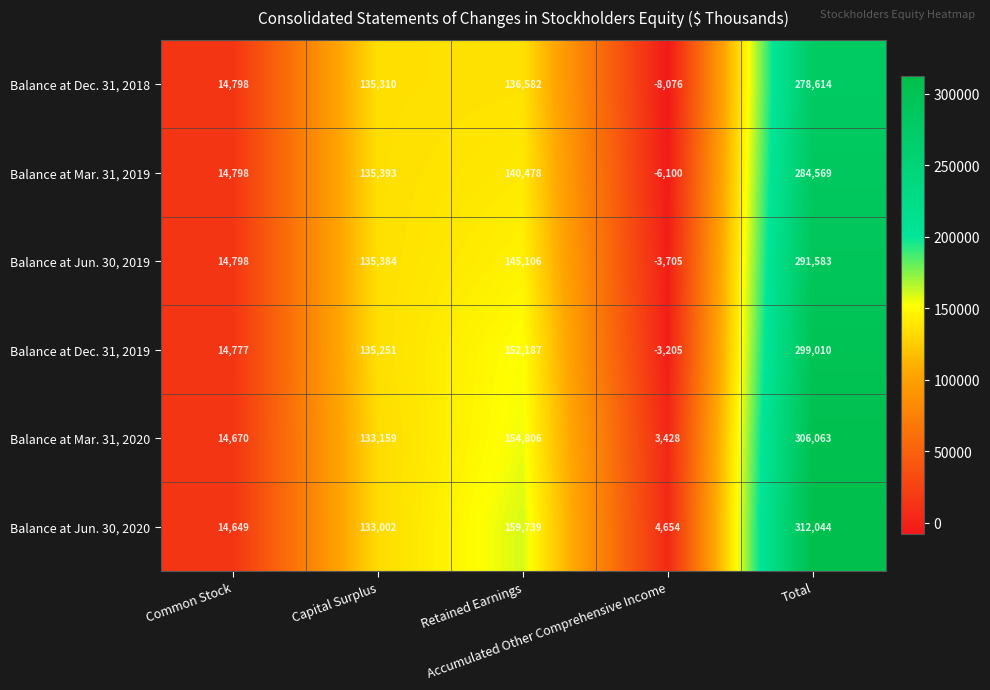

What is the total value across all series at Total?

1771883